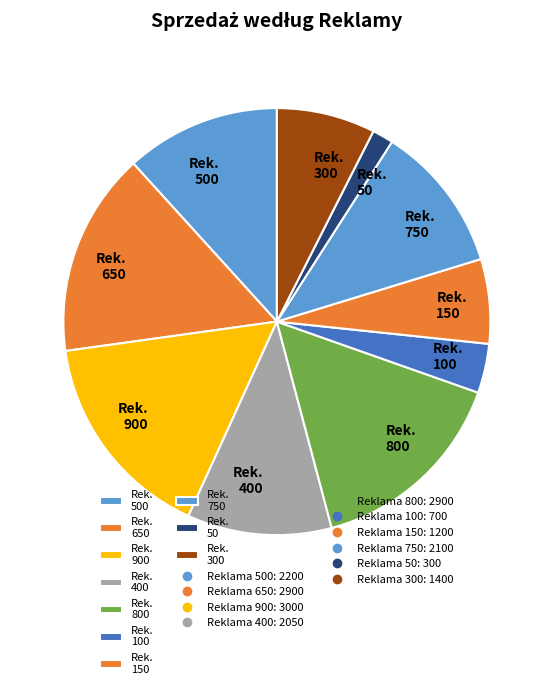

Is it true that Rek. 750 is 19% of the pie?

False